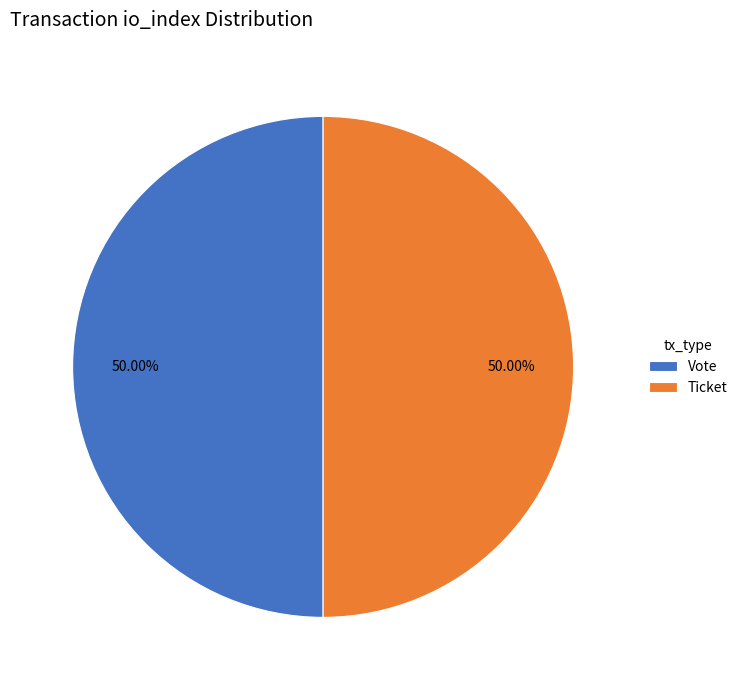

What is the ratio of the value at Vote to the value at Ticket?

1.0